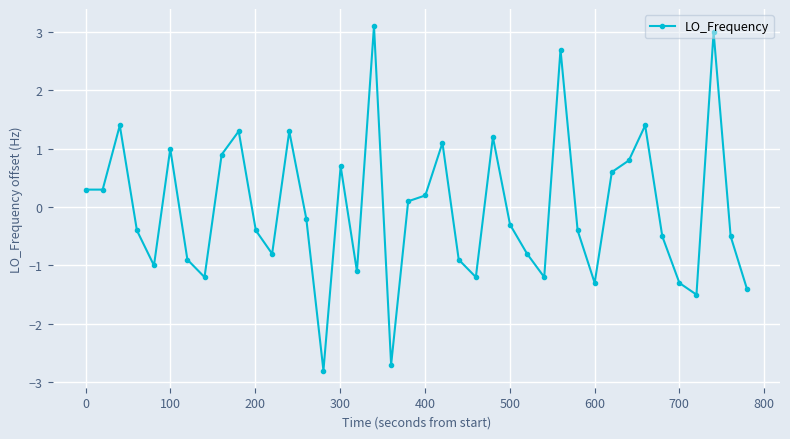

What is the value of the 24th point from the left?

-1.2